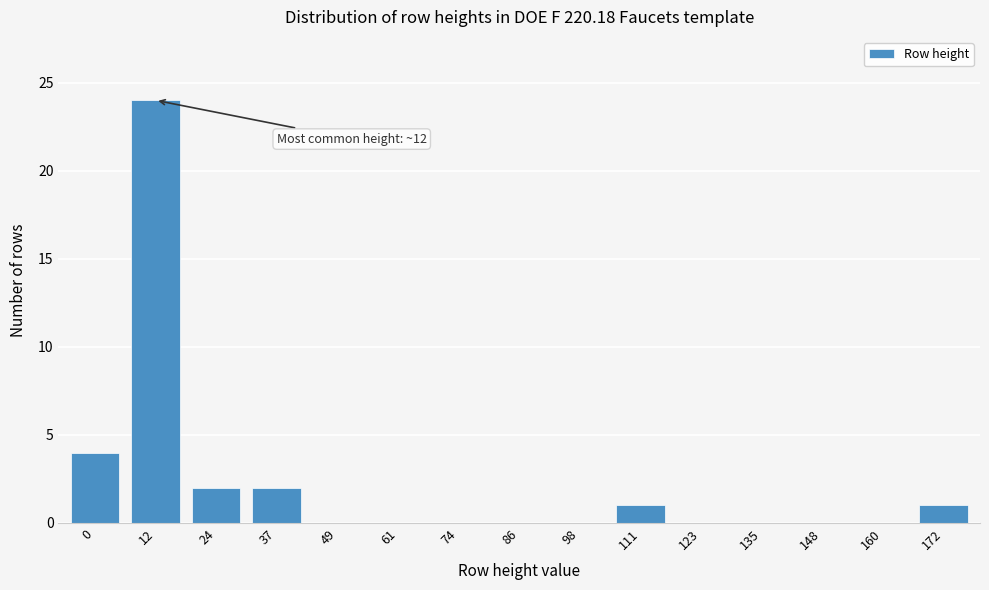

Reading left to right, transcribe all the data shown in this chart.

0=4	12=24	24=2	37=2	49=0	61=0	74=0	86=0	98=0	111=1	123=0	135=0	148=0	160=0	172=1